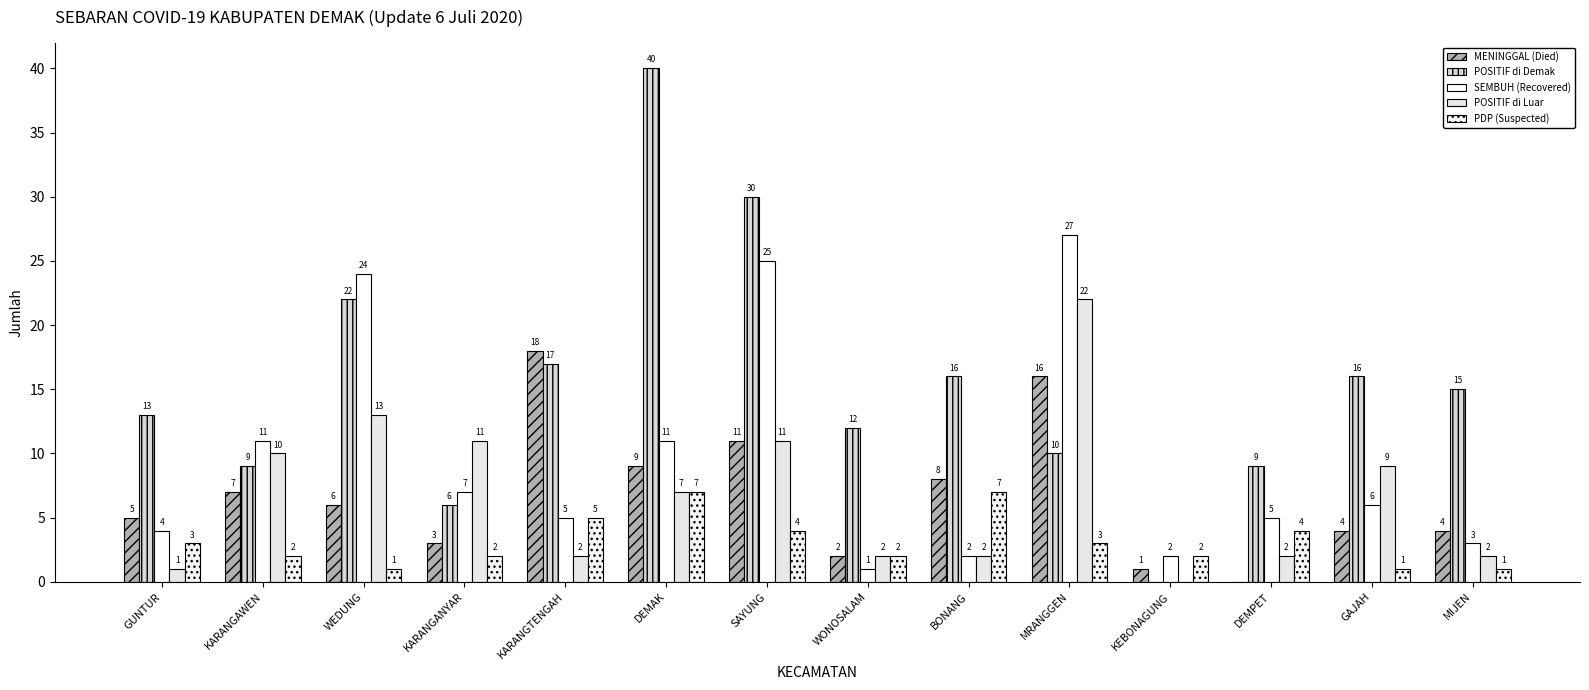

Where is MENINGGAL (Died) nearest to the value 9?

DEMAK